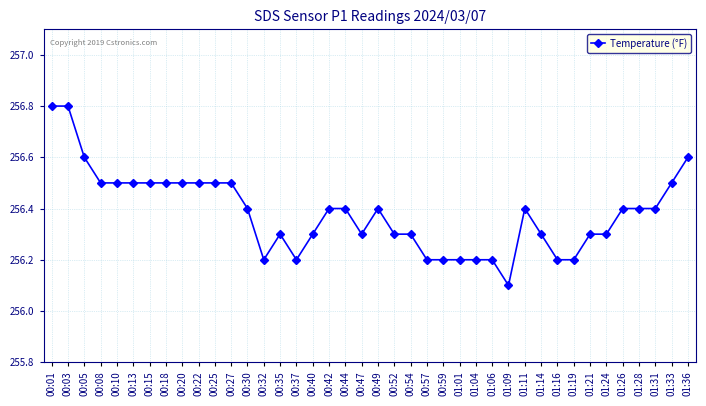

True or false: there are more than 1 points higher than both neighbors.

True